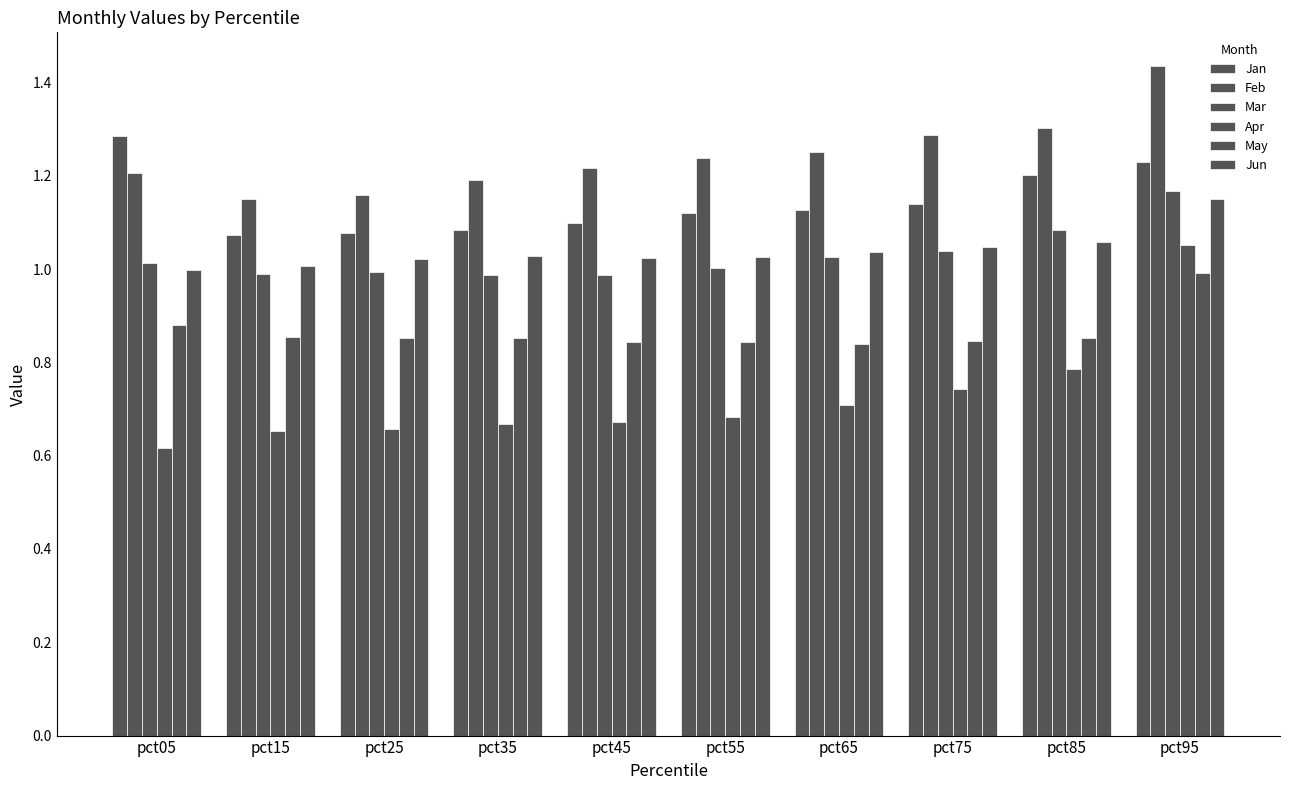

What is the sum of all Mar values?

10.3